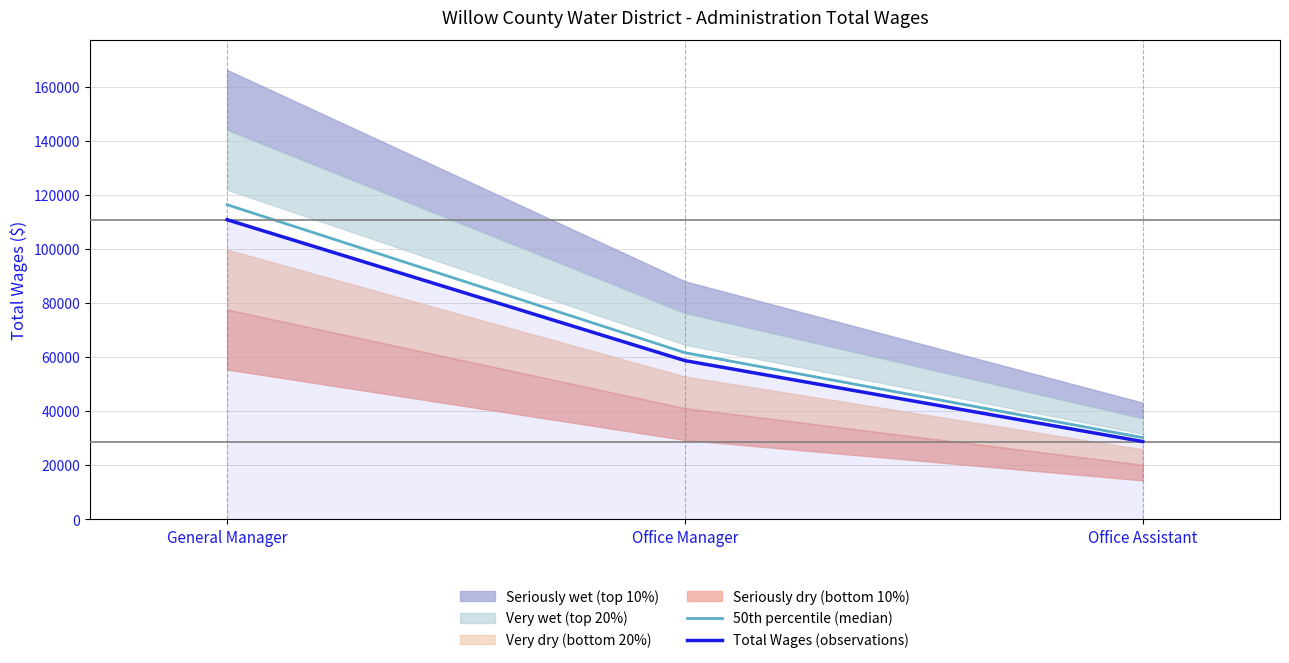

Reading left to right, extract all data points from this chart.

50th percentile (median): 116351.6	61624.5	30201.2
Total Wages (observations): 110811.0	58690.0	28763.0